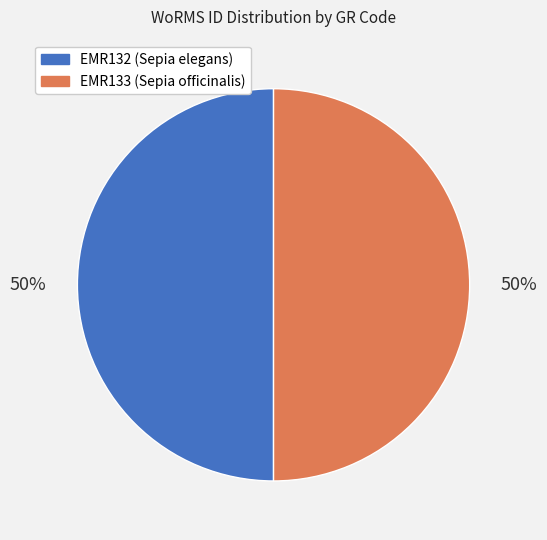

Is it true that EMR132 (Sepia elegans) is 42% of the pie?

False